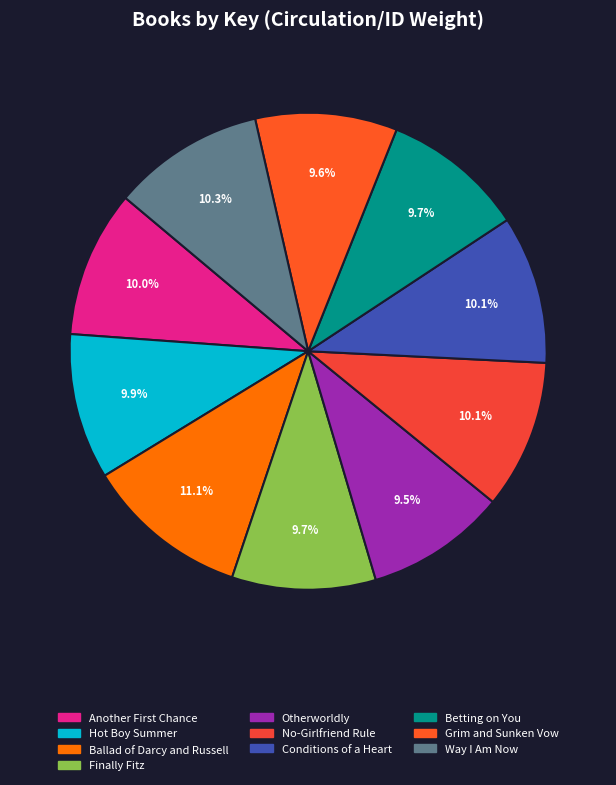

What is the largest slice in the pie chart?

Ballad of Darcy and Russell